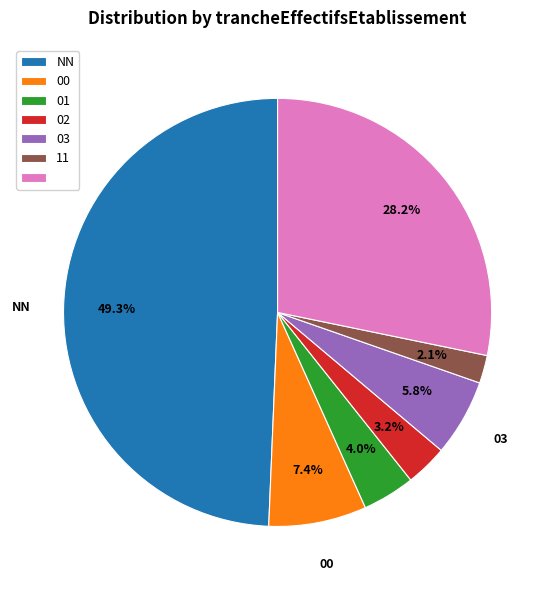

How many slices are in this pie chart?

7